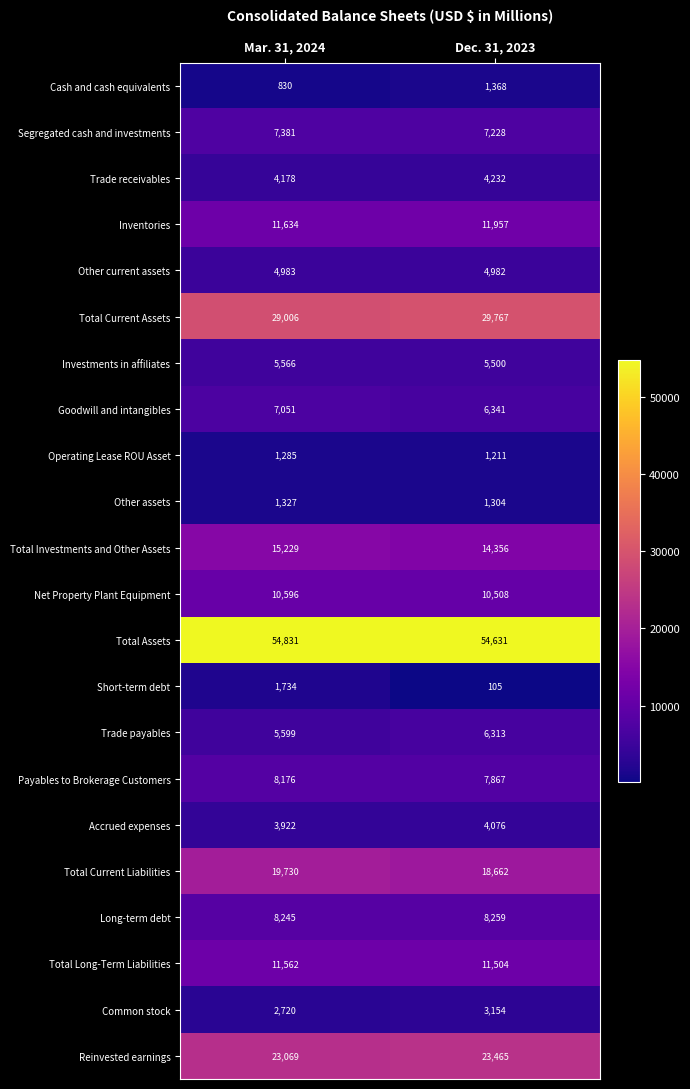

Read the Other assets value at Dec. 31, 2023.

1304